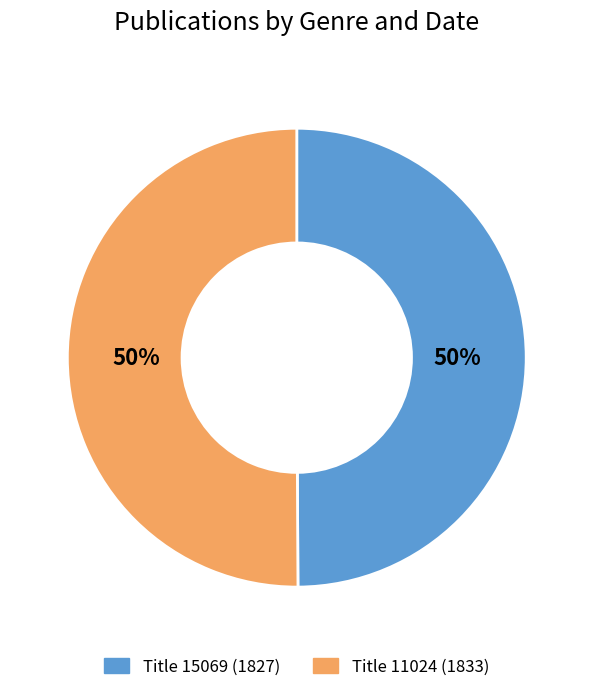

Do Title 11024 (1833) and Title 15069 (1827) together represent more than half of the pie?

Yes